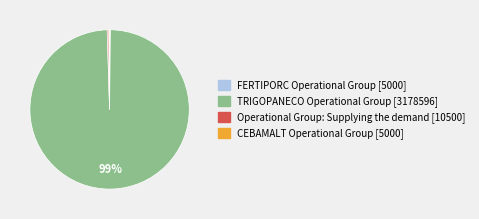

True or false: Operational Group: Supplying the demand accounts for 0% of the total.

True